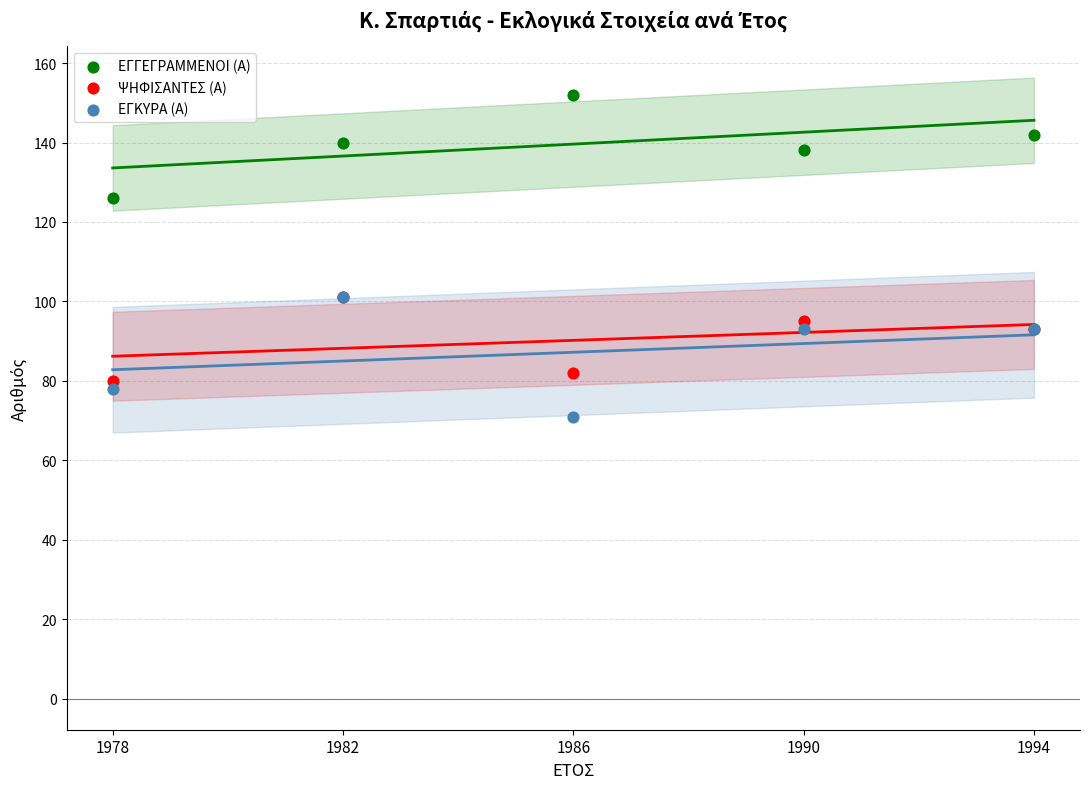

Which series reaches the maximum Y coordinate?

ΕΓΓΕΓΡΑΜΜΕΝΟΙ (Α)